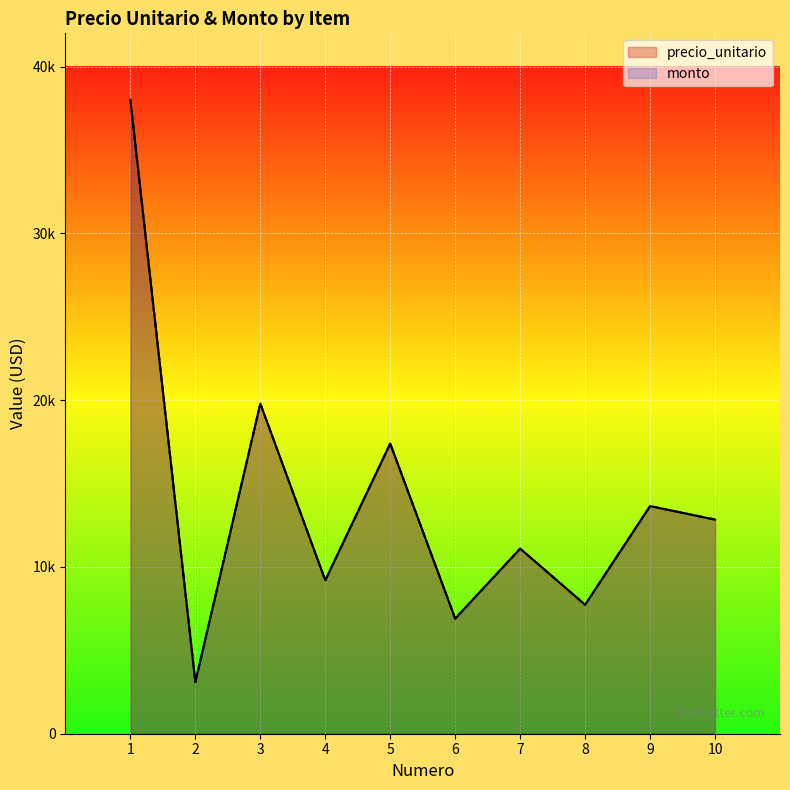

Does the chart display data point markers on the line(s)?

No